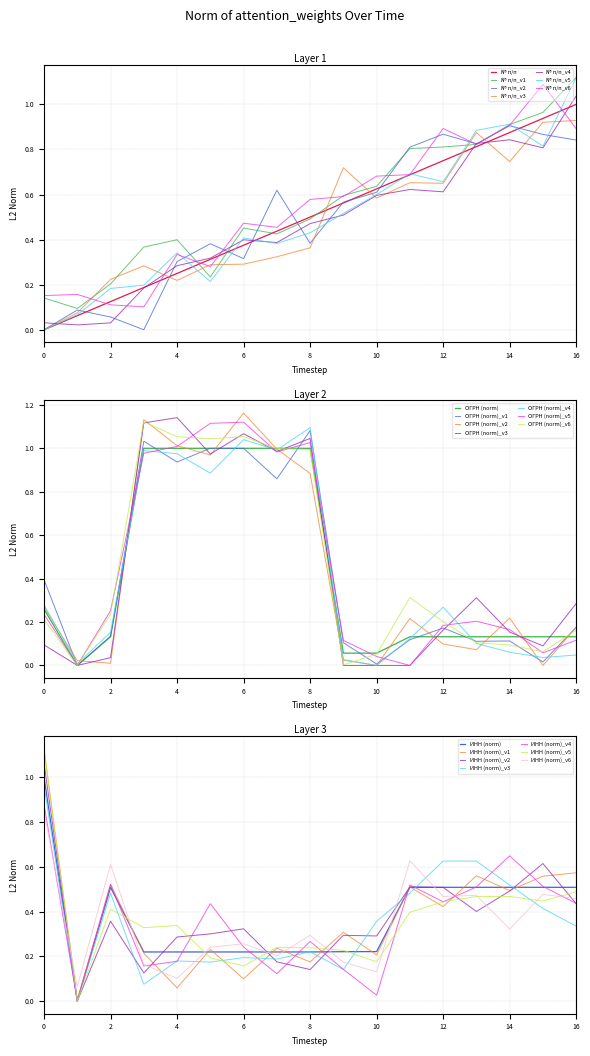

How many times do ИНН (norm) and № п/п cross each other?

3